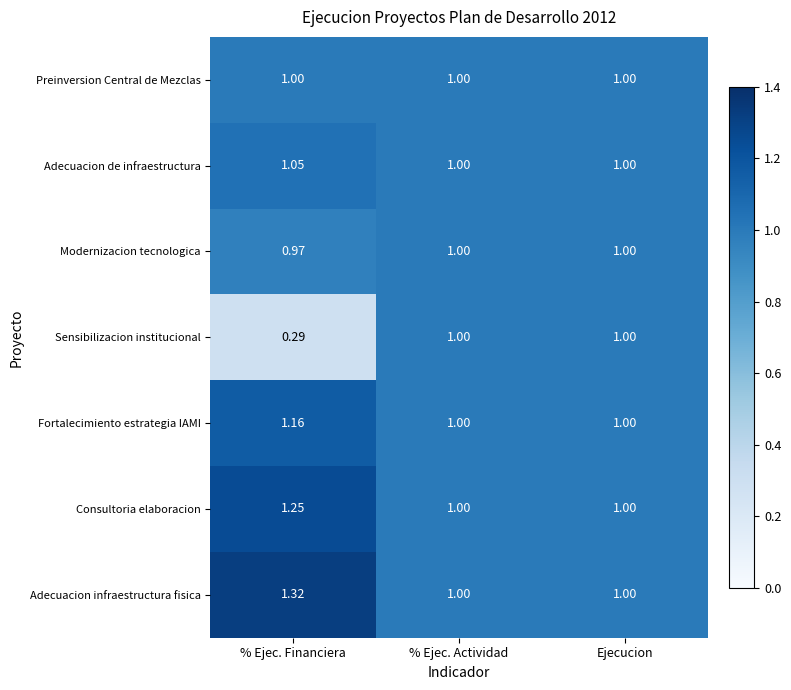

What is the total value across all series at % Ejec. Actividad?

7.0